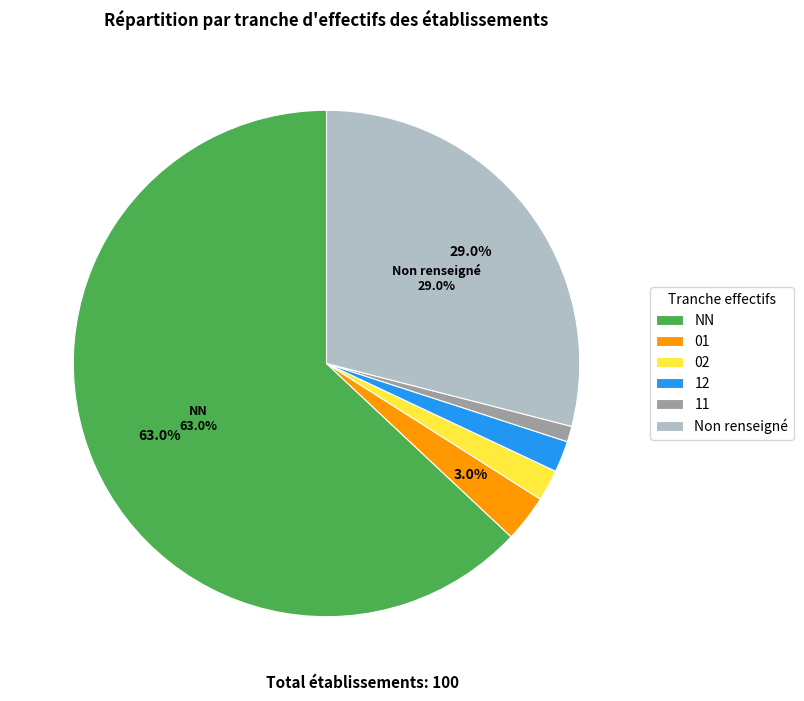

Is there a majority slice in this chart?

Yes